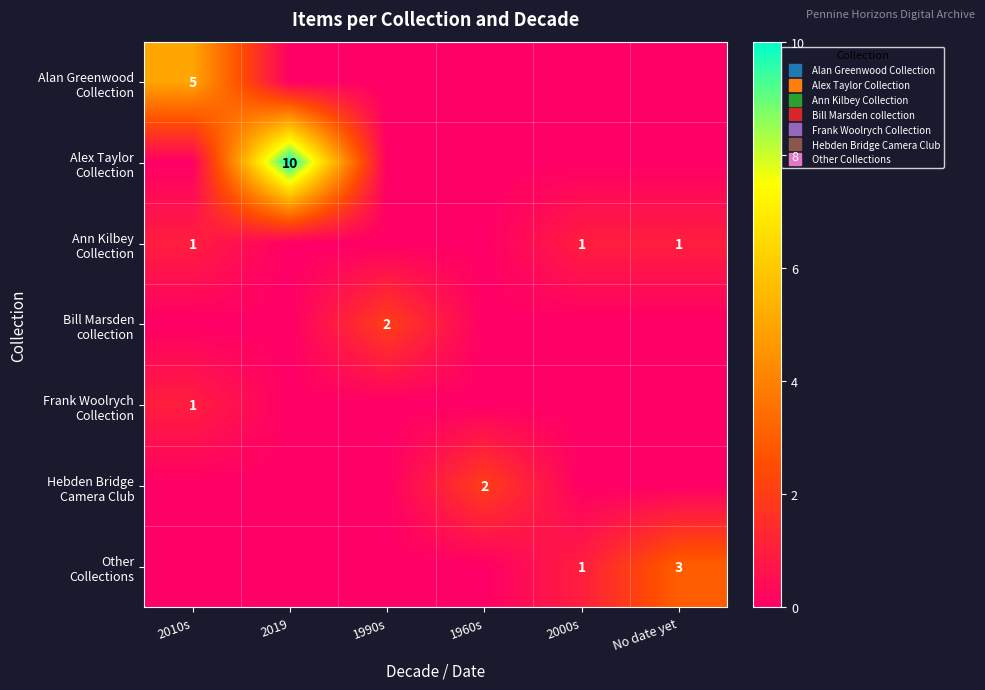

Which series has the widest spread of values?

Alex Taylor Collection